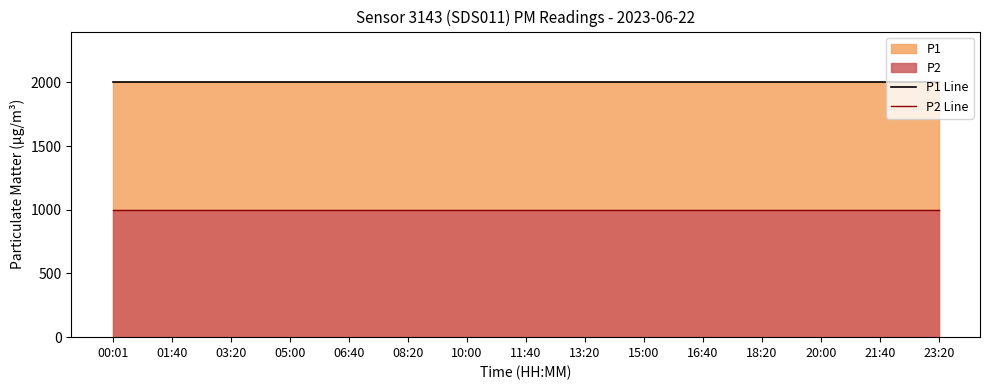

List the labels in order of P2 Line value, largest first.

00:01, 01:40, 03:20, 05:00, 06:40, 08:20, 10:00, 11:40, 13:20, 15:00, 16:40, 18:20, 20:00, 21:40, 23:20